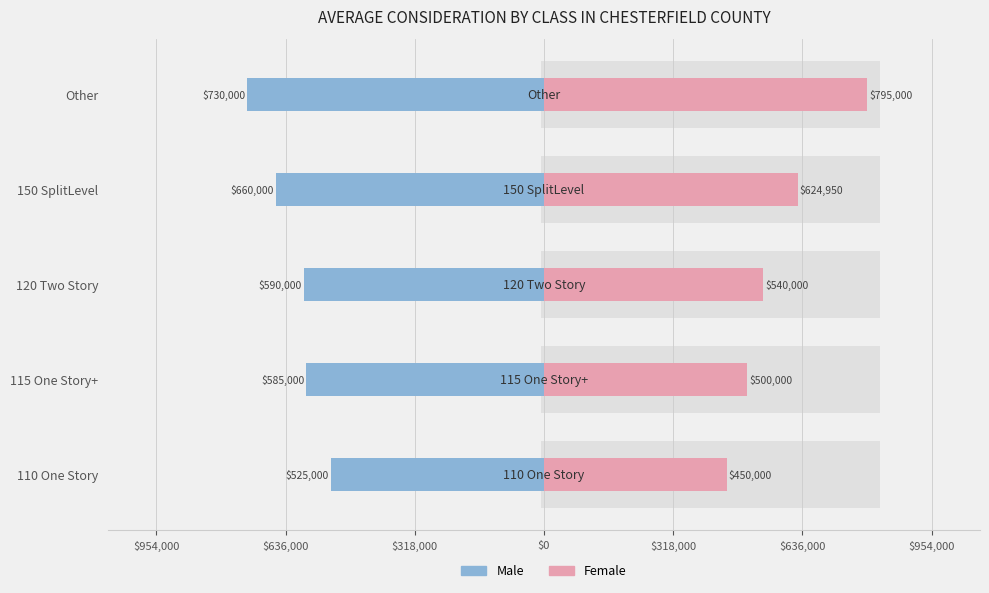

List the series in order of their peak value, lowest first.

Male, Female